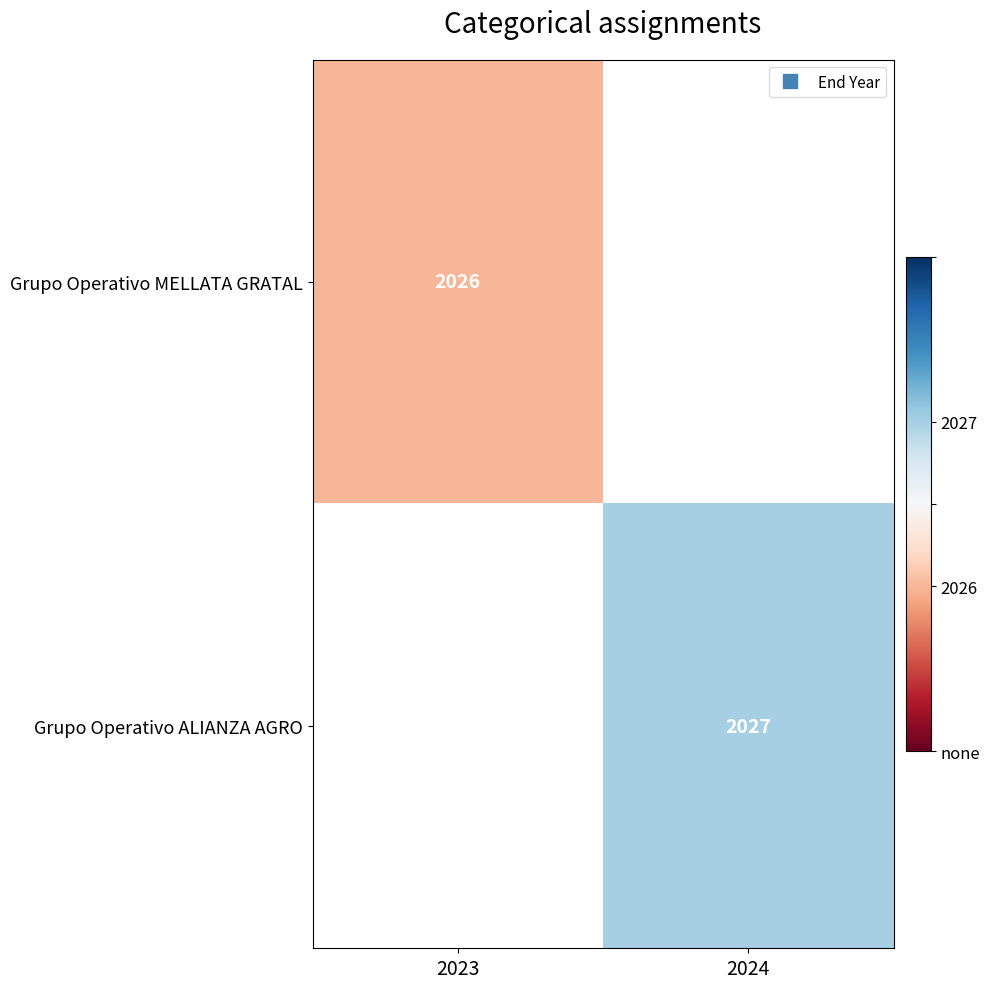

How many series are shown in this chart?

2